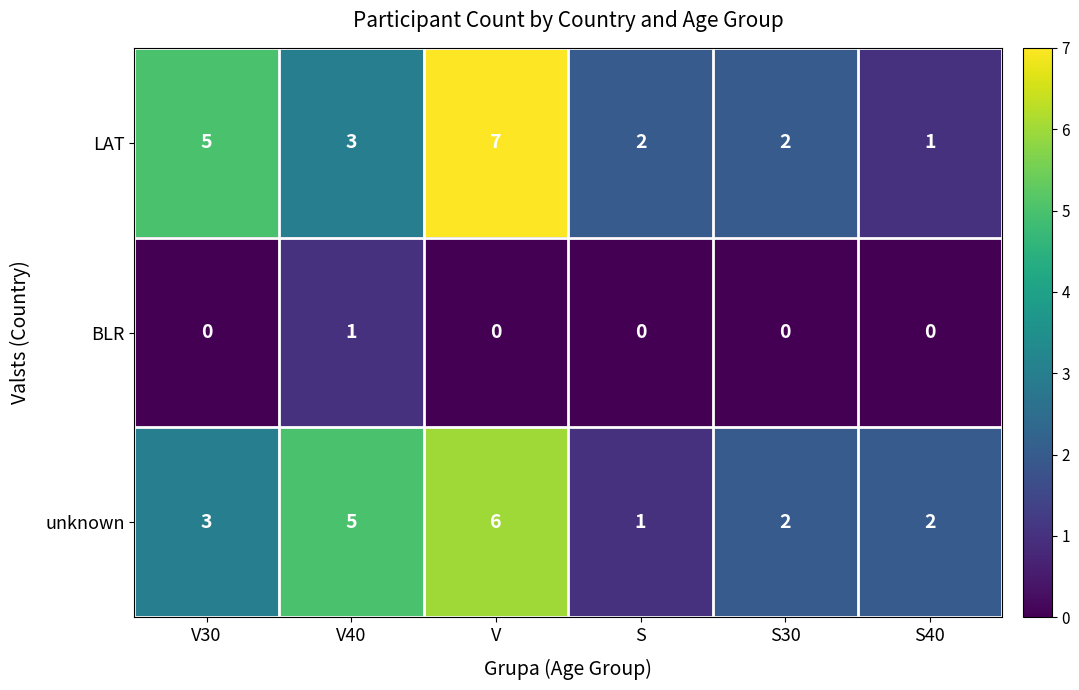

At how many categories does at least one series exceed 1?

6